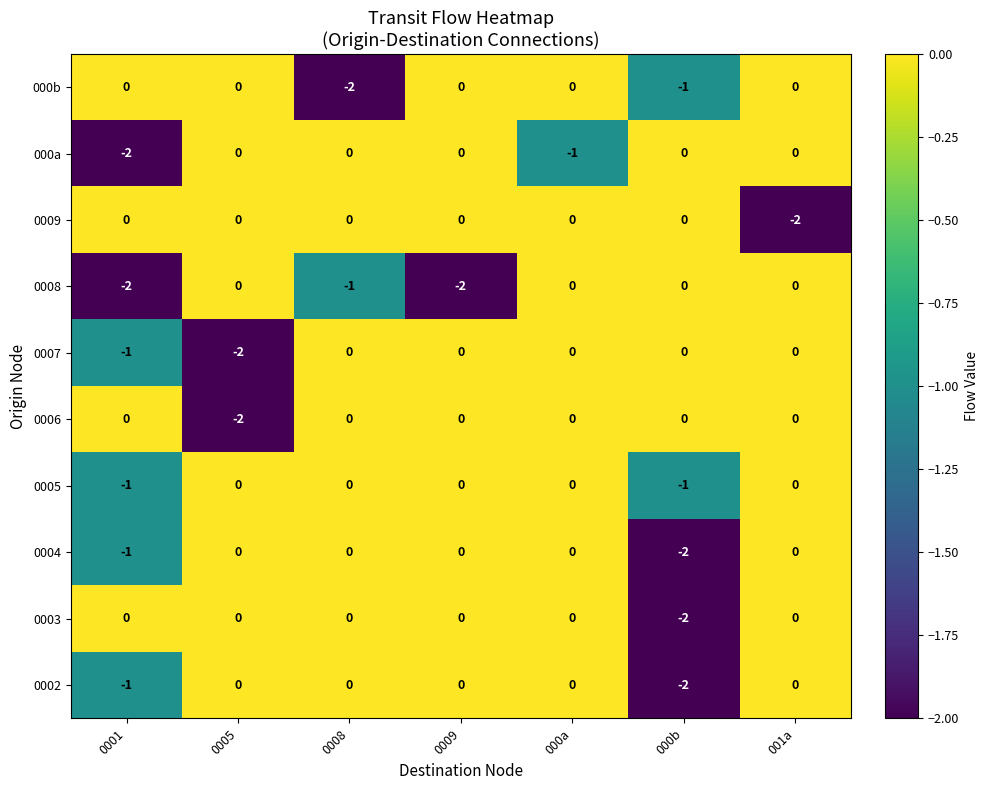

What is the sum of all 000b values?

-3